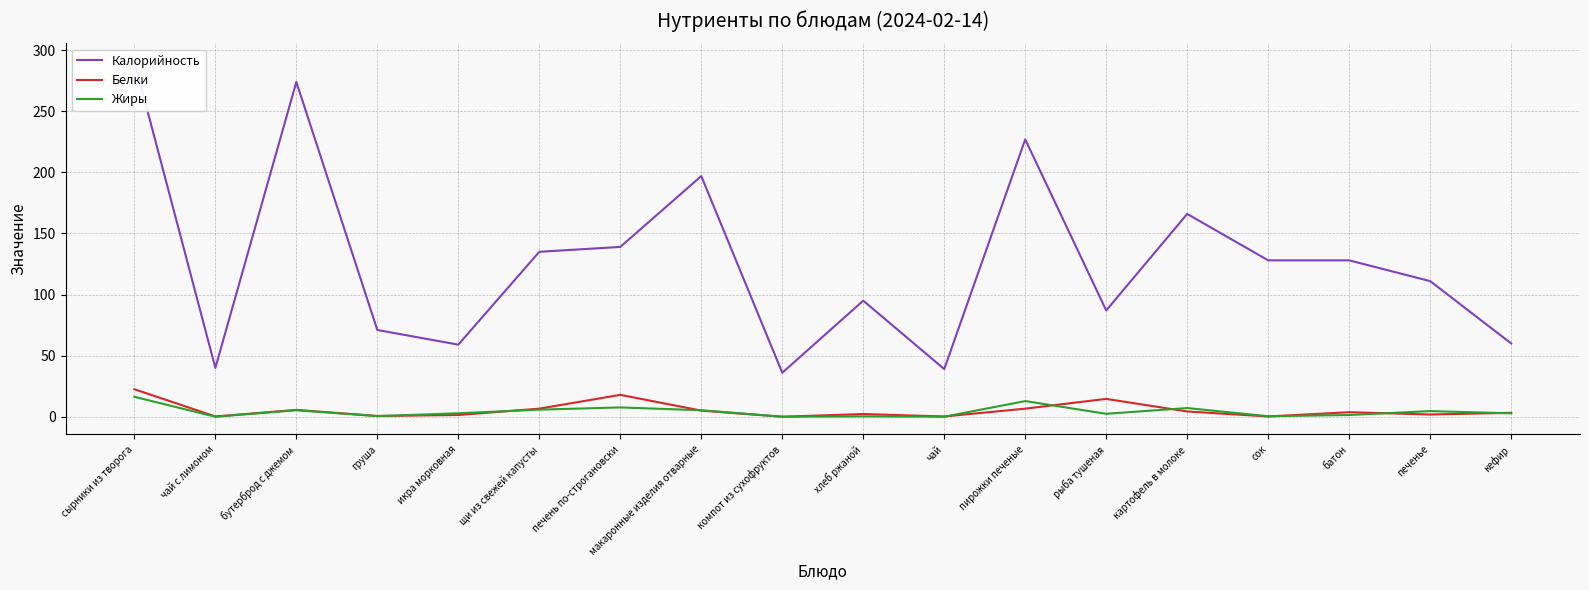

What is the maximum value shown in the chart?

291.0